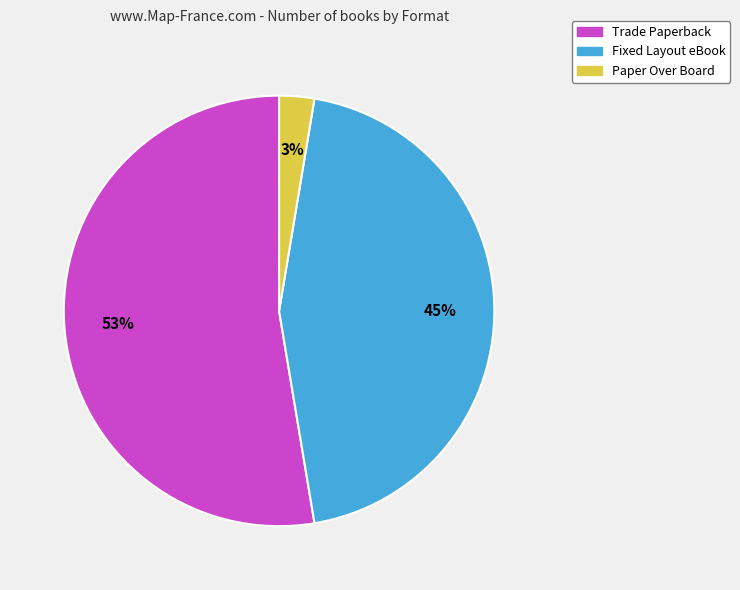

What is the smallest slice in the pie chart?

Paper Over Board